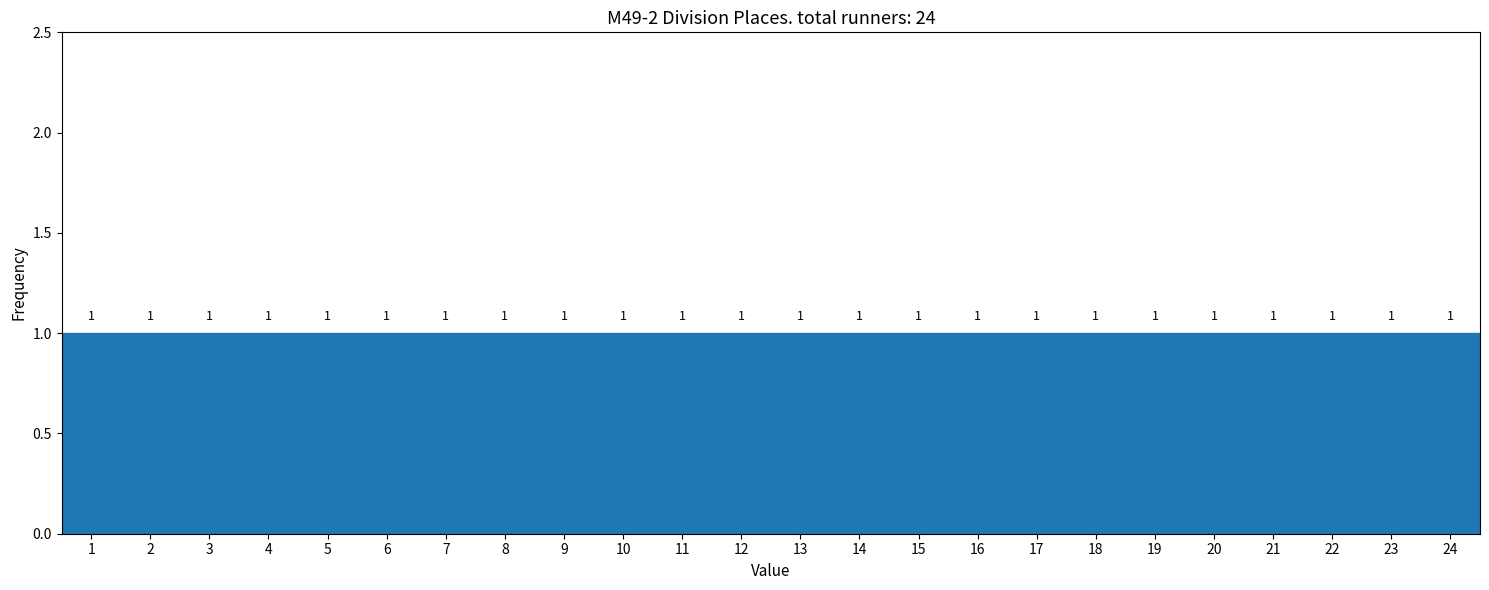

Reading left to right, transcribe this chart: for each bar, give the range it covers on the x-axis and its height.

0.5 to 1.5: 1
1.5 to 2.5: 1
2.5 to 3.5: 1
3.5 to 4.5: 1
4.5 to 5.5: 1
5.5 to 6.5: 1
6.5 to 7.5: 1
7.5 to 8.5: 1
8.5 to 9.5: 1
9.5 to 10.5: 1
10.5 to 11.5: 1
11.5 to 12.5: 1
12.5 to 13.5: 1
13.5 to 14.5: 1
14.5 to 15.5: 1
15.5 to 16.5: 1
16.5 to 17.5: 1
17.5 to 18.5: 1
18.5 to 19.5: 1
19.5 to 20.5: 1
20.5 to 21.5: 1
21.5 to 22.5: 1
22.5 to 23.5: 1
23.5 to 24.5: 1